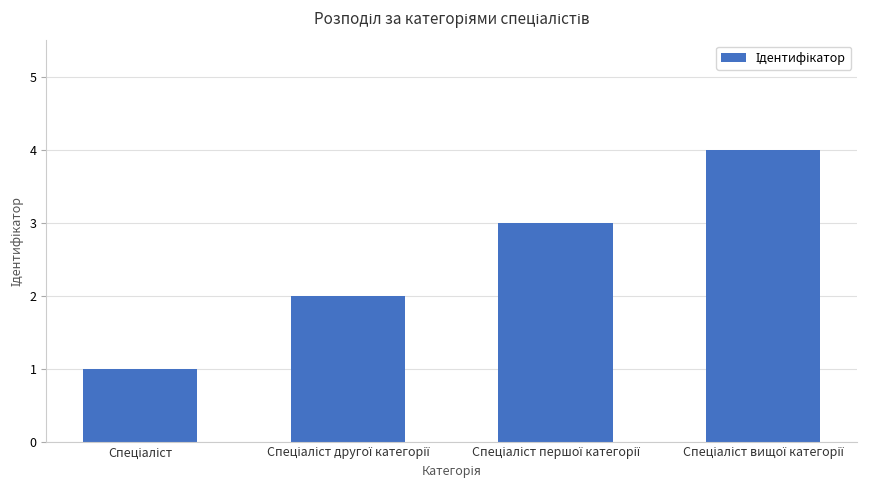

What is the smallest value displayed?

1